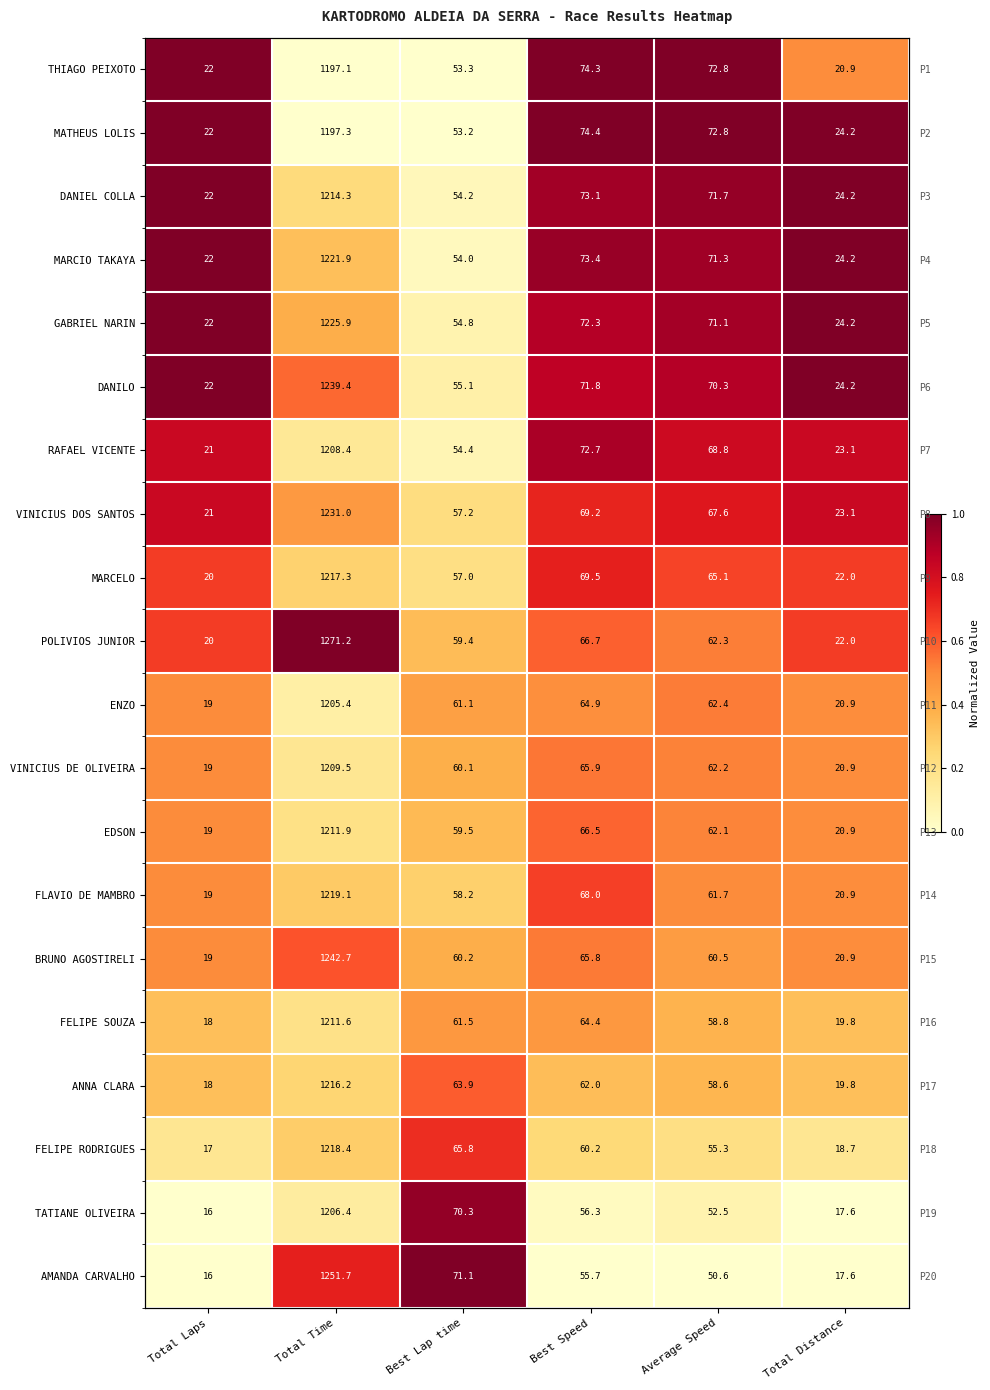

Count the number of data series in this chart.

20